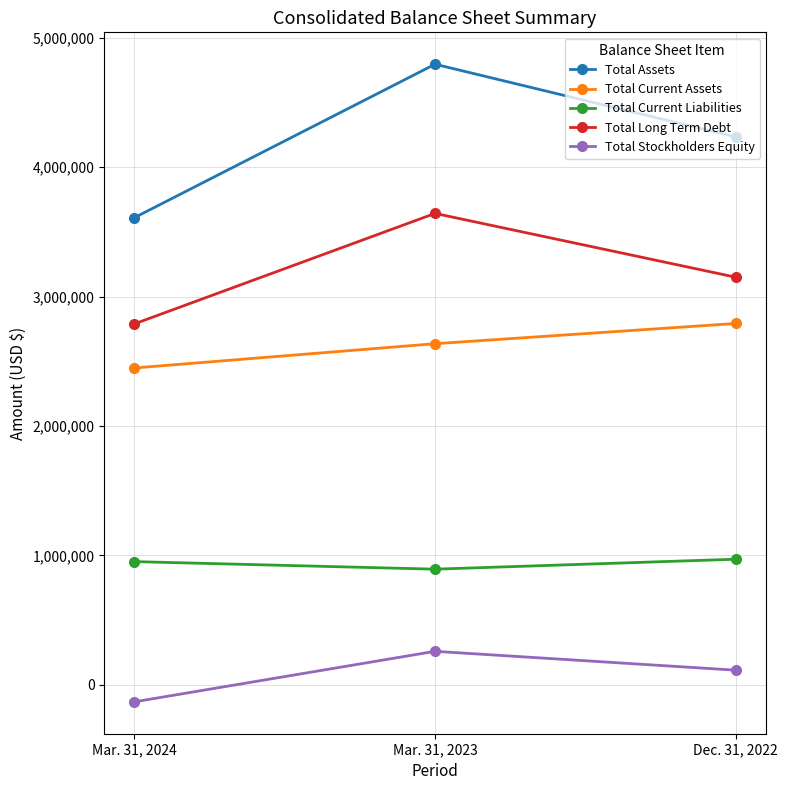

What are all the series names shown in the legend?

Total Assets, Total Current Assets, Total Current Liabilities, Total Long Term Debt, Total Stockholders Equity